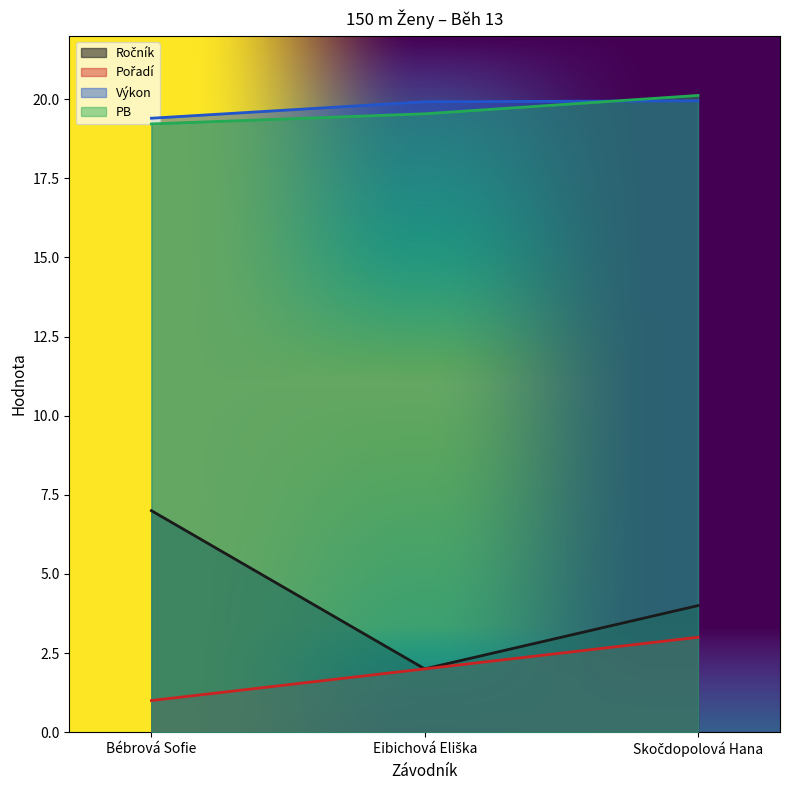

What is the spread (max minus min) of values at Eibichová Eliška?

17.9